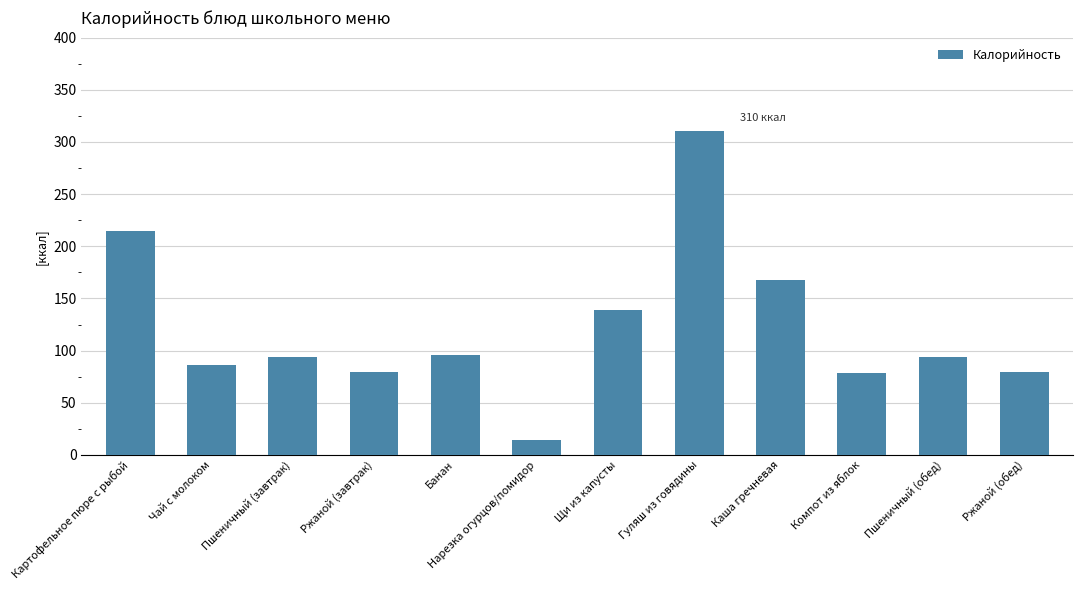

What is the value of the 3rd bar from the left?

94.0